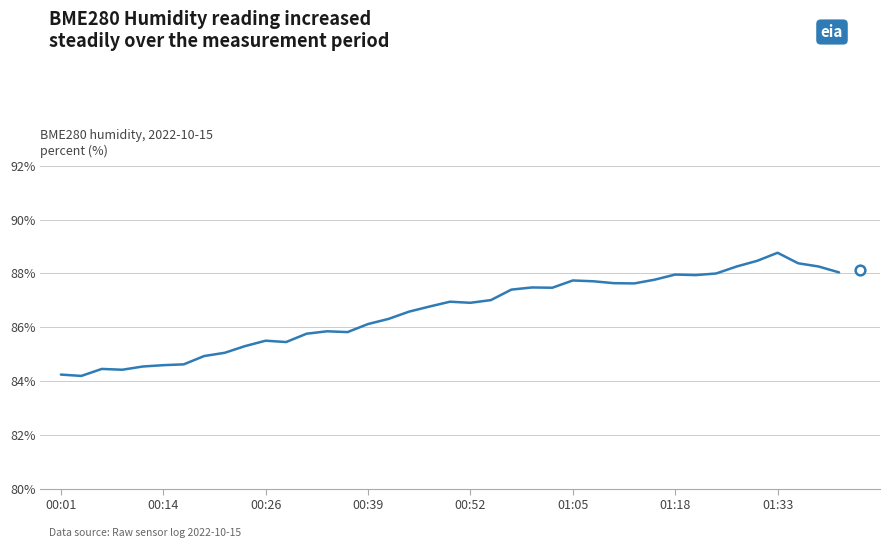

What is the minimum value shown in the chart?

84.2